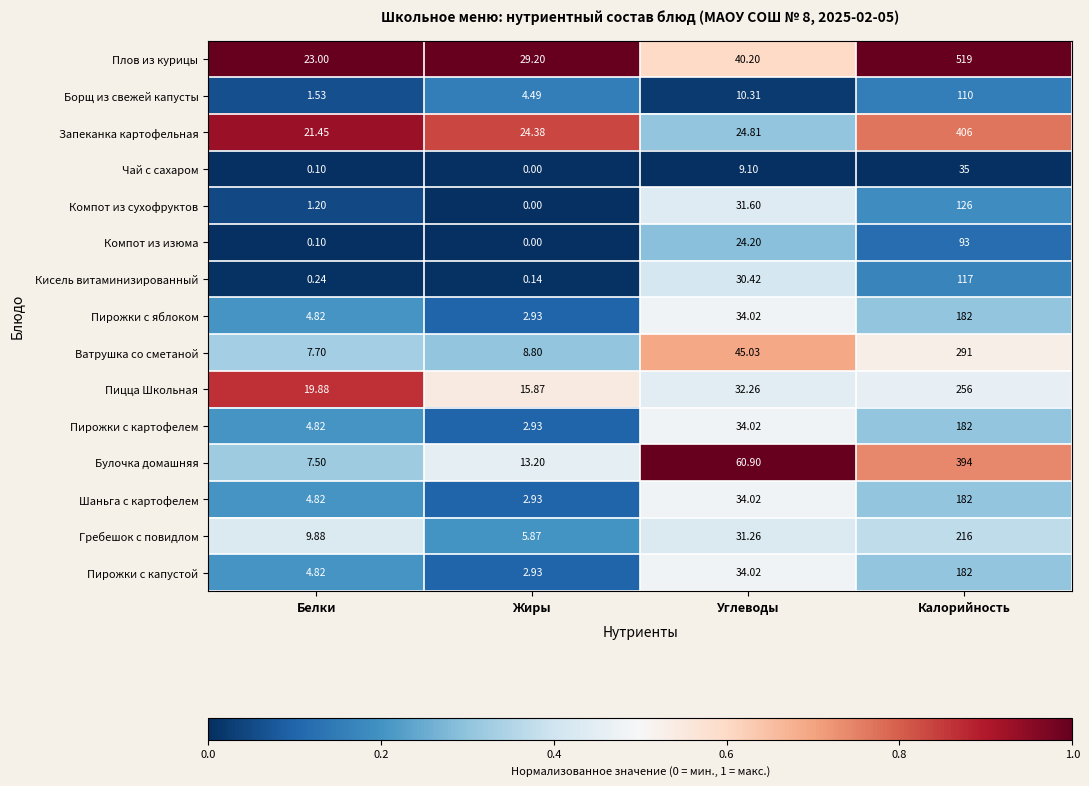

Where does the Чай с сахаром series first go above 9?

Углеводы